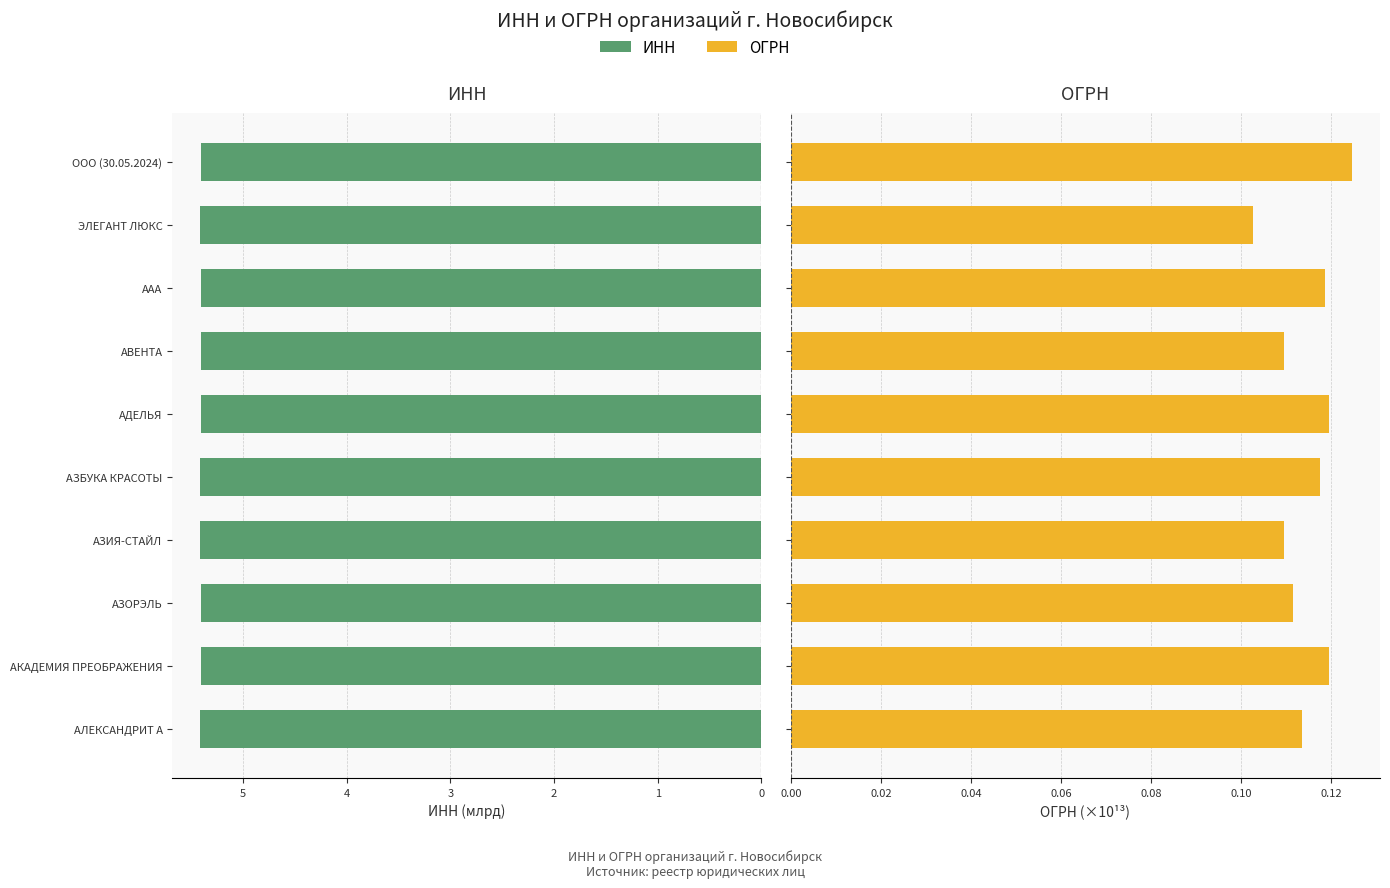

What is the value of the ИНН bar at the 2nd from the left?

5.4